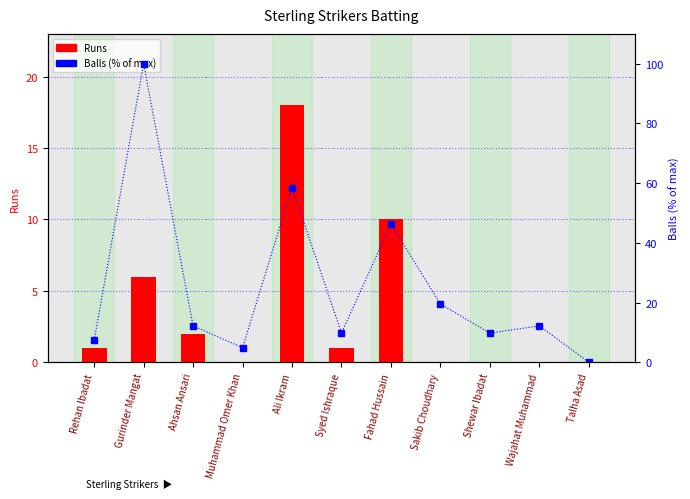

How many values in the Balls (% of max) series exceed 12?

6